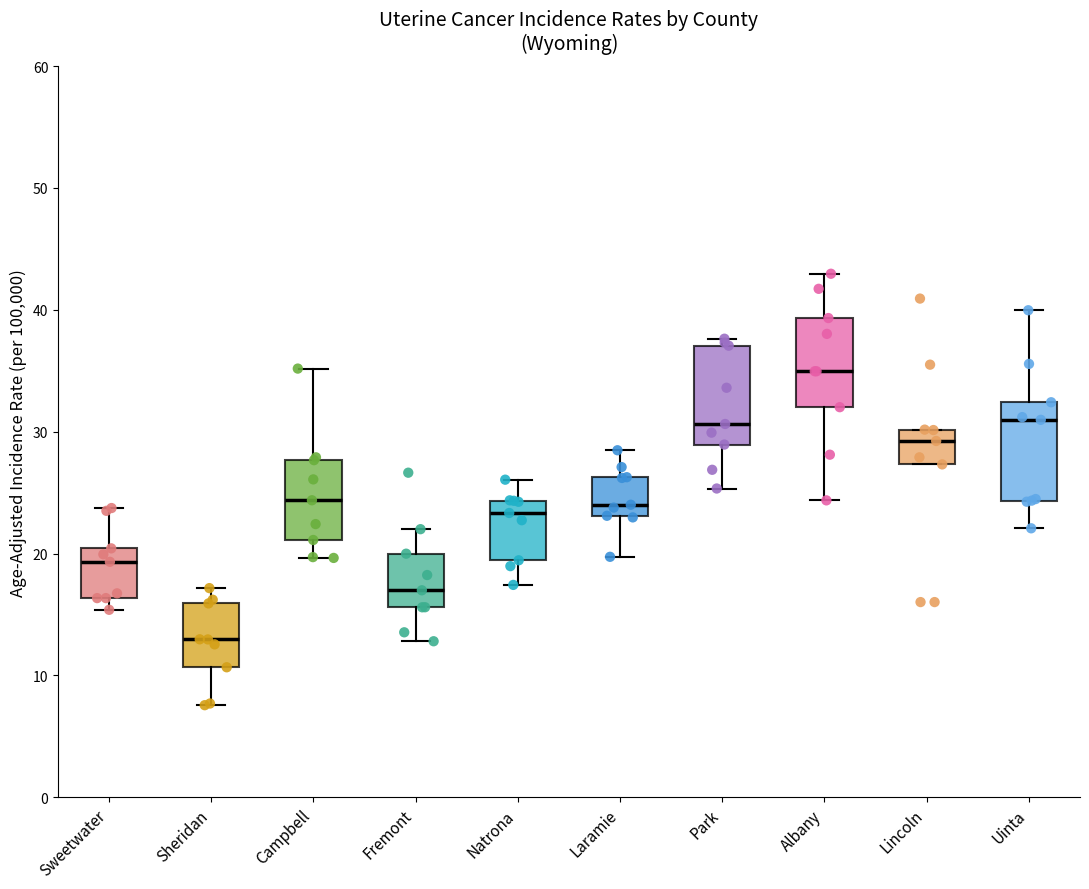

Reading left to right, transcribe this box plot: for each box, give where its median line is, the range the box spans, and where its two whiskers end, as read against the y-axis. The values are not printed on the chart, so give them approximately, as read against the axis.

Sweetwater: median 19, box 16 to 20, whiskers 15 to 24
Sheridan: median 13, box 11 to 16, whiskers 8 to 17
Campbell: median 24, box 21 to 28, whiskers 20 to 35
Fremont: median 17, box 16 to 20, whiskers 13 to 22
Natrona: median 23, box 19 to 24, whiskers 17 to 26
Laramie: median 24, box 23 to 26, whiskers 20 to 28
Park: median 31, box 29 to 37, whiskers 25 to 38
Albany: median 35, box 32 to 39, whiskers 24 to 43
Lincoln: median 29, box 27 to 30, whiskers 27 to 30
Uinta: median 31, box 24 to 32, whiskers 22 to 40